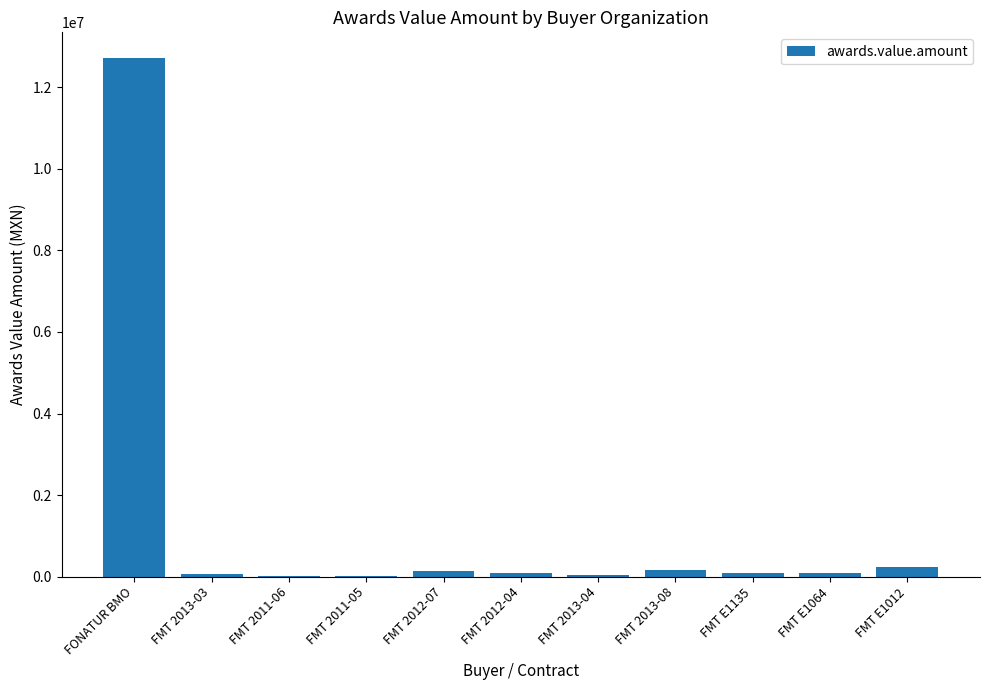

Which category has the highest value across all series?

FONATUR BMO